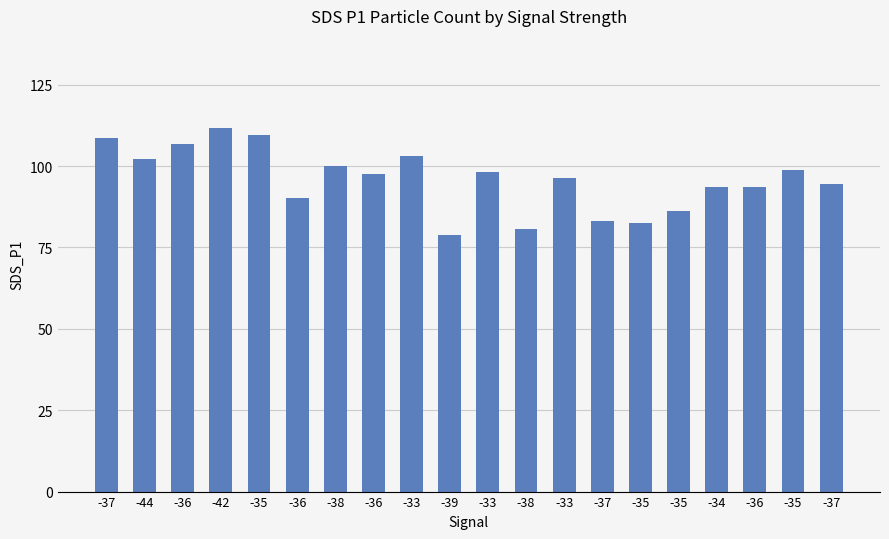

The value at -35 is 143.6. True or false?

False